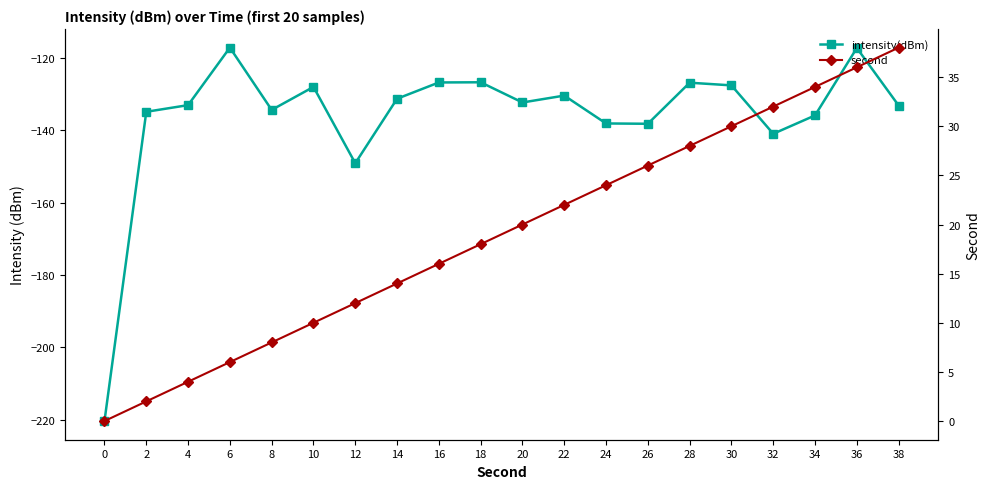

True or false: second and intensity(dBm) intersect in this chart.

False